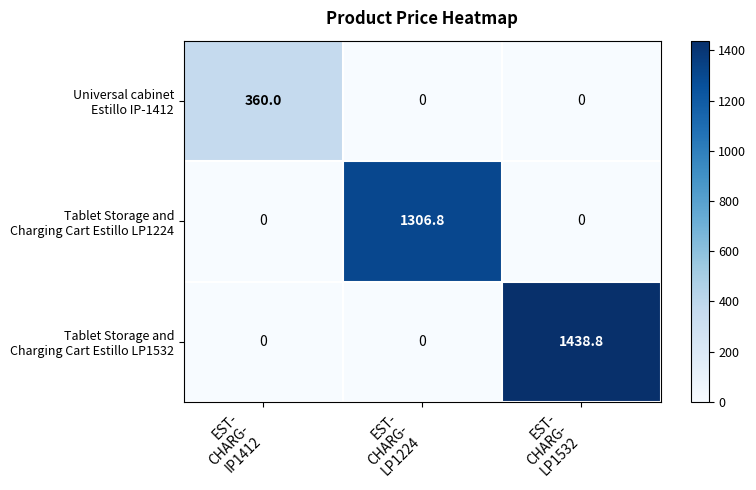

At how many categories does at least one series exceed 313?

3